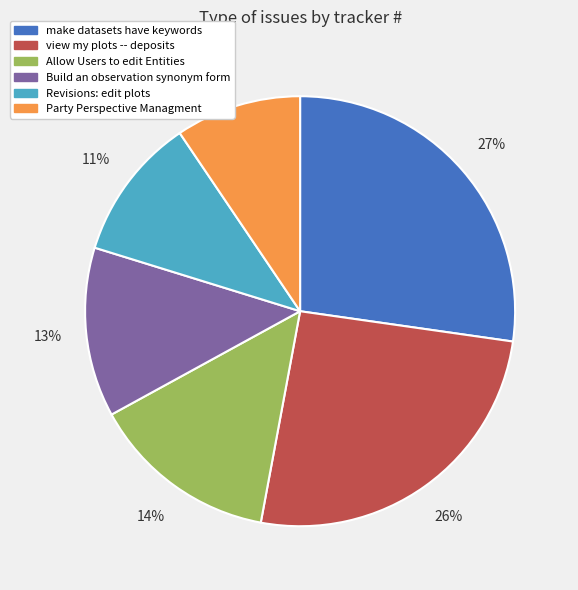

Which slice is the largest?

make datasets have keywords